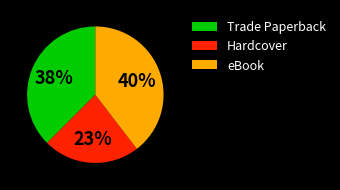

Does any single category account for the majority?

No